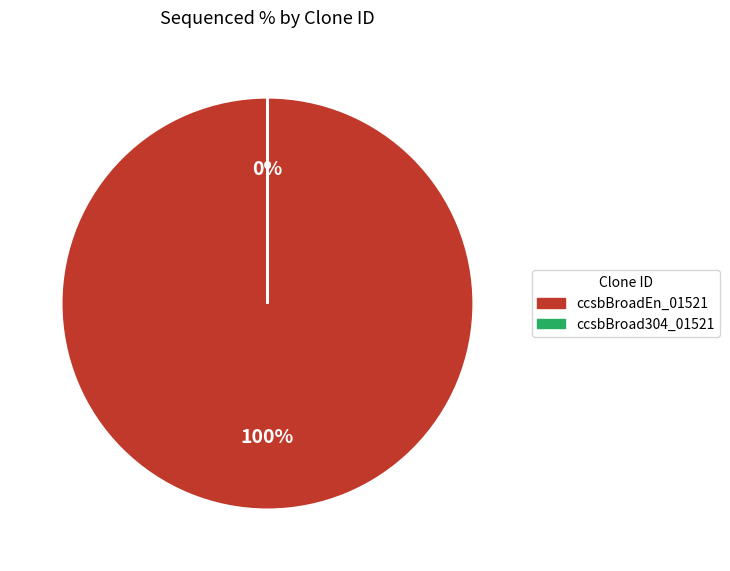

Is there any slice that represents more than half of the pie?

Yes